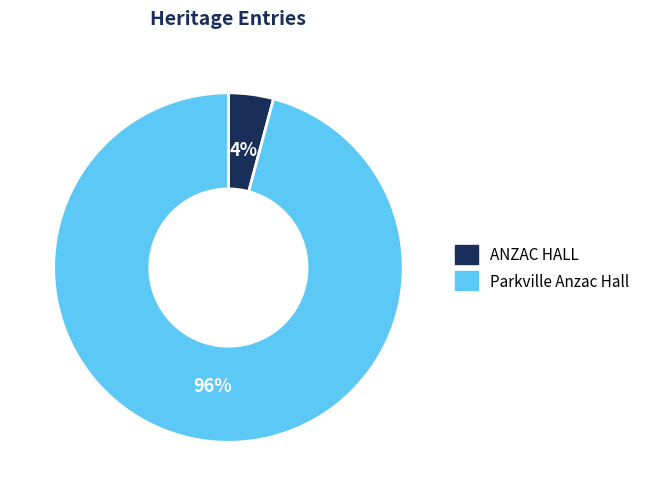

To the nearest percent, what percentage of the pie is ANZAC HALL?

4%